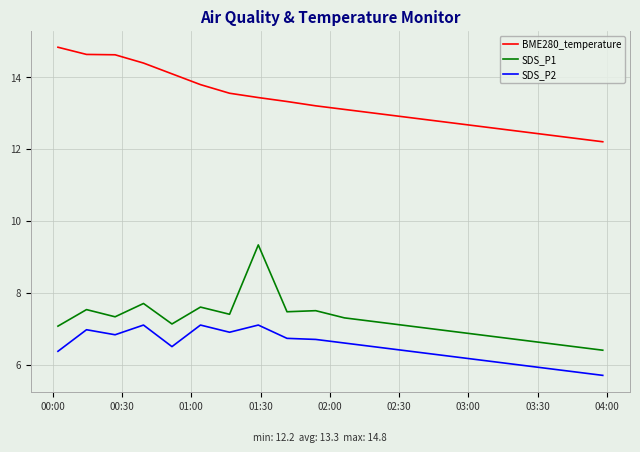

Rank the series by their maximum value, from highest to lowest.

BME280_temperature, SDS_P1, SDS_P2